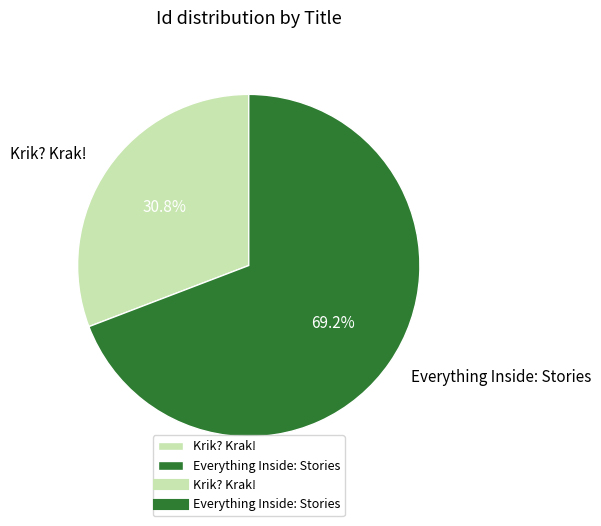

To the nearest percent, what is the combined percentage of Everything Inside: Stories and Krik? Krak!?

100%